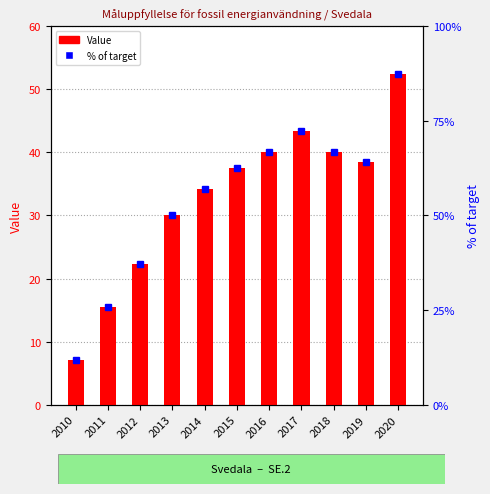

Where is the data nearest to the value 29?

2013